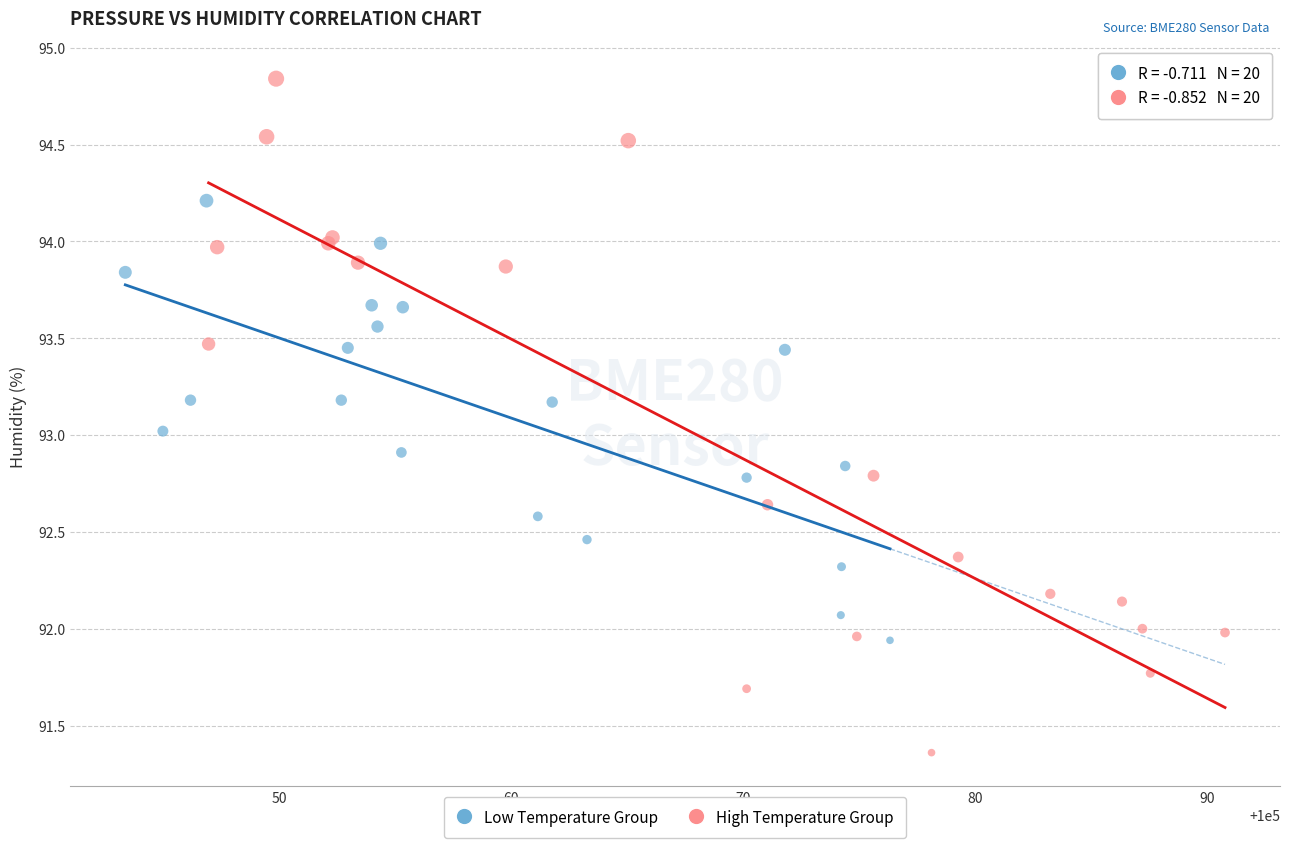

Which series contains the highest Y value?

High Temperature Group